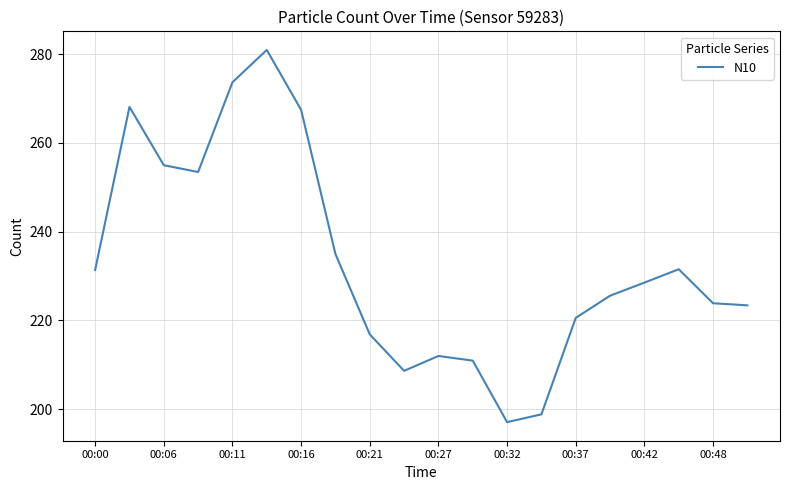

What is the greatest value displayed?

280.9